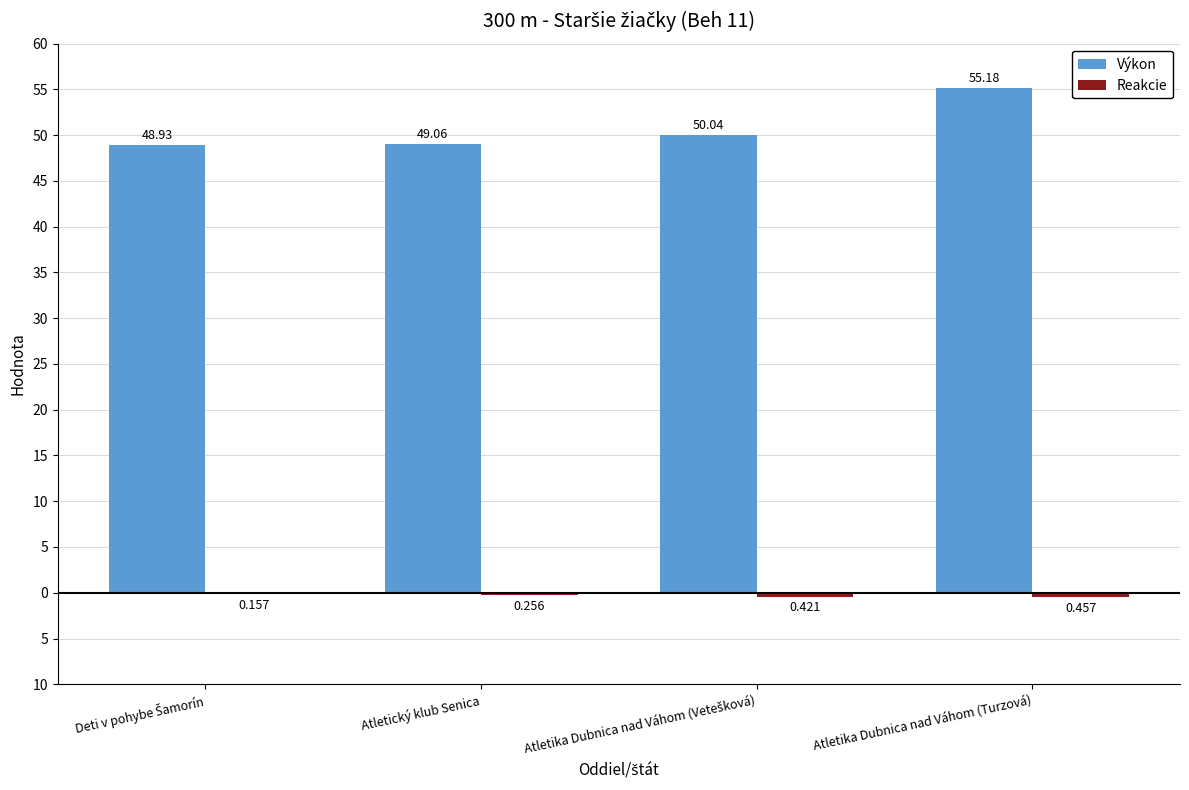

Where does the Výkon series first go above 50?

Atletika Dubnica nad Váhom (Vetešková)